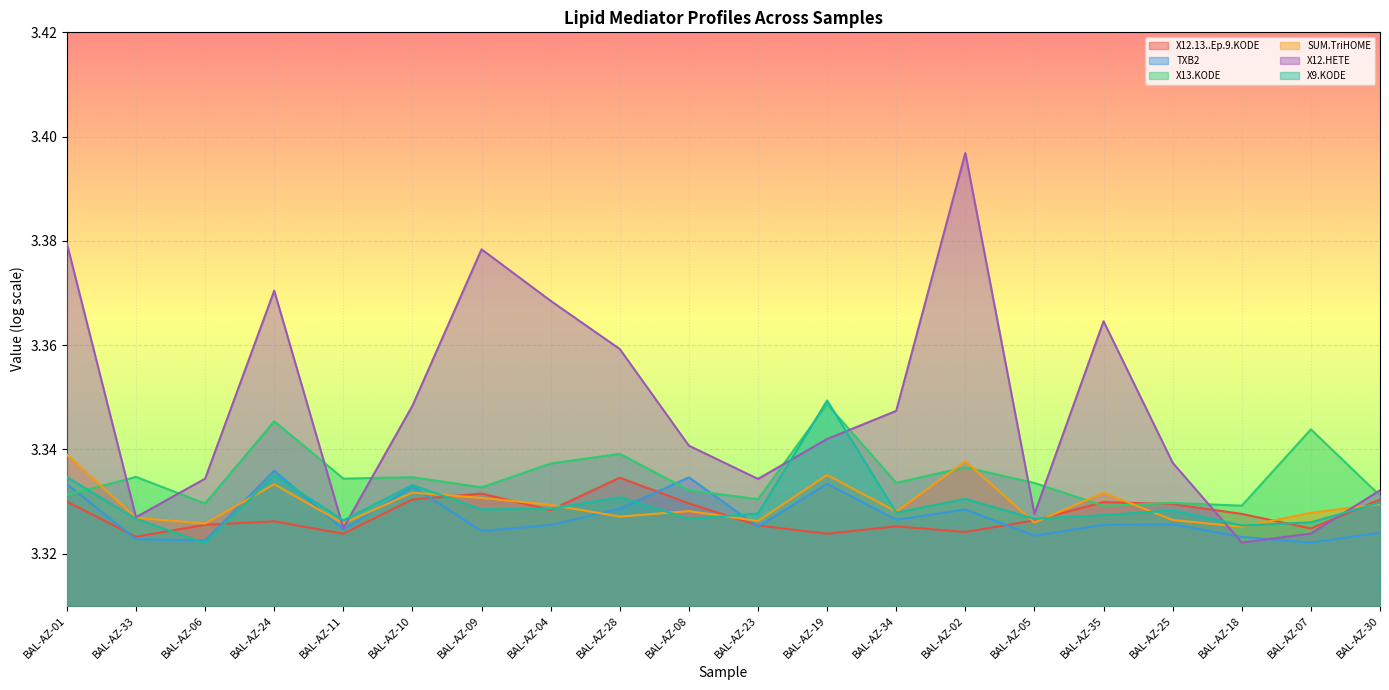

What is the average value of the TXB2 series?

3.3